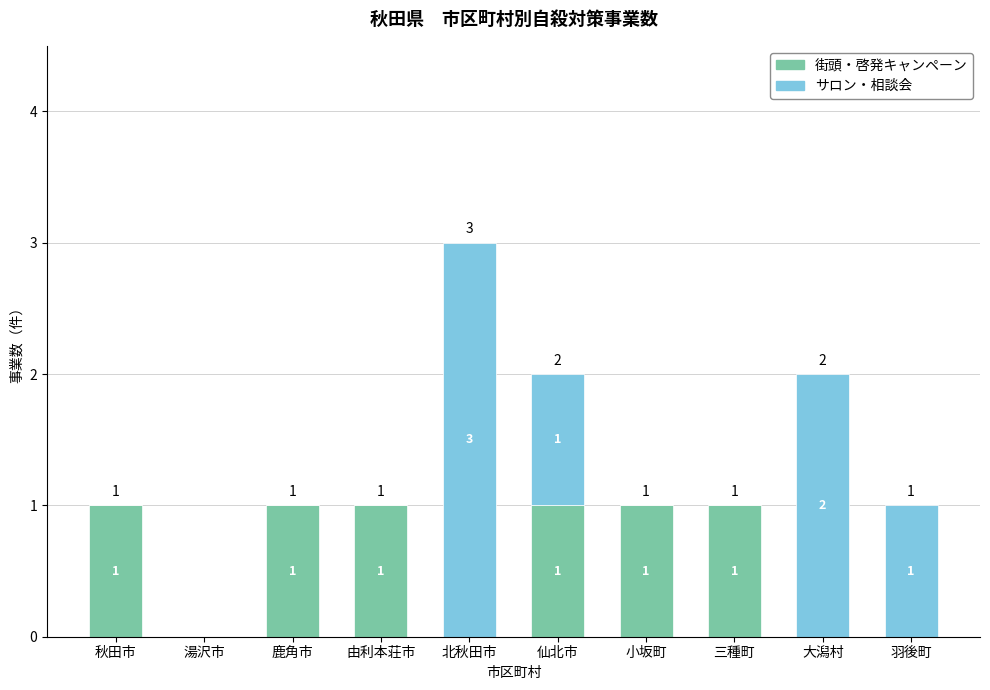

How many series are shown in this chart?

2